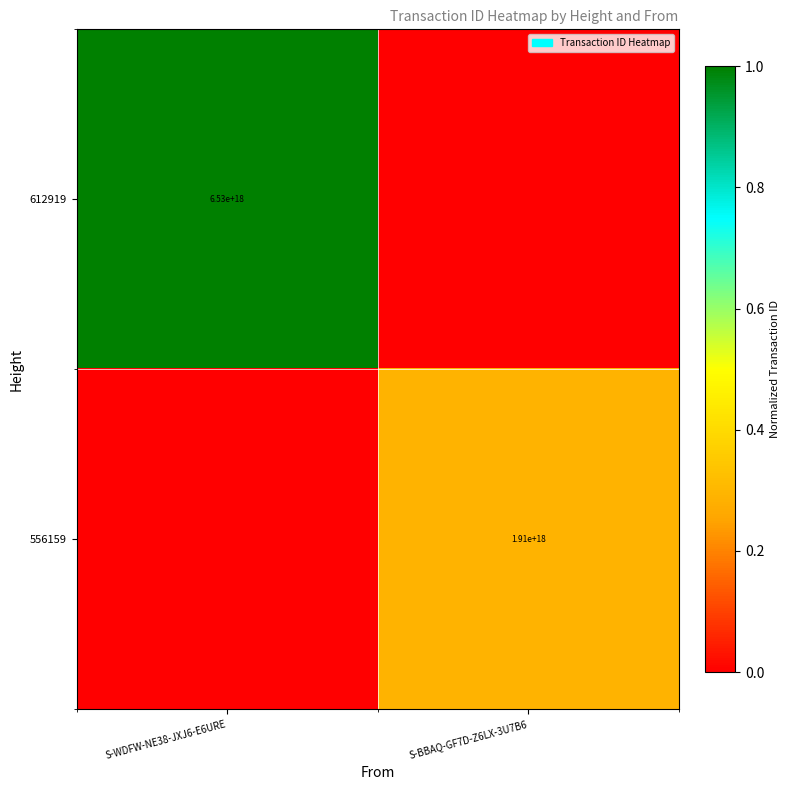

The 612919 series shows 3153160855526400000 at S-WDFW-NE38-JXJ6-E6URE. True or false?

False